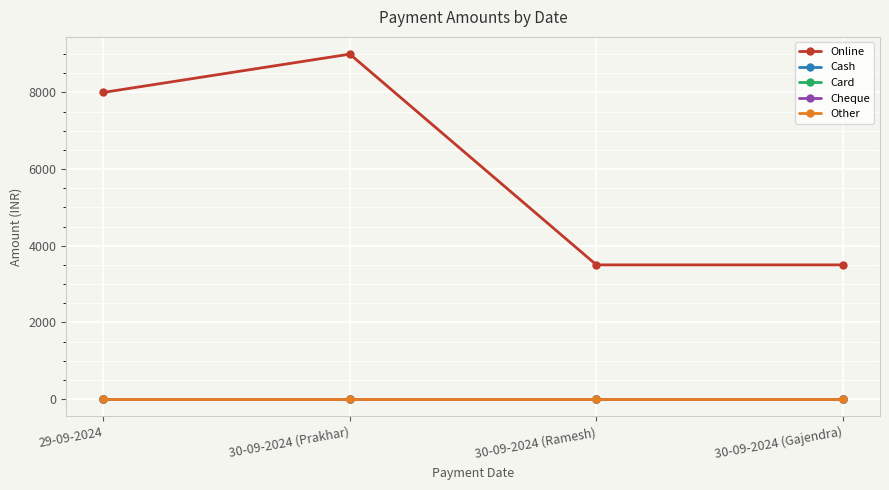

True or false: Card has more than 2 interior local peaks.

False